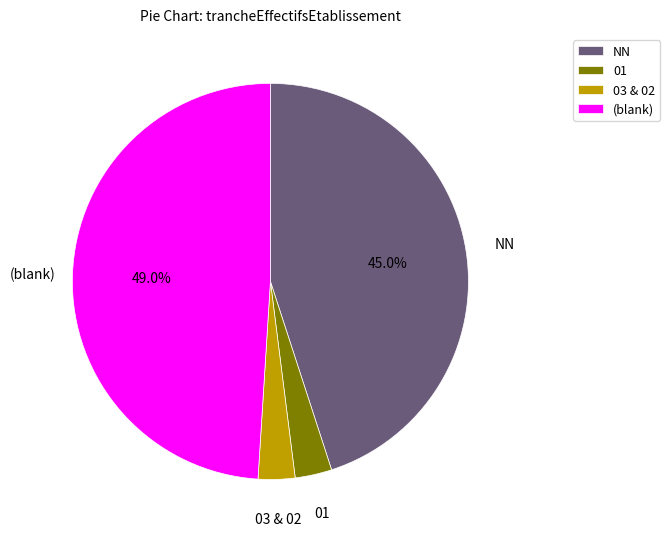

What is the ratio of the value at (blank) to the value at 03 & 02?

16.3